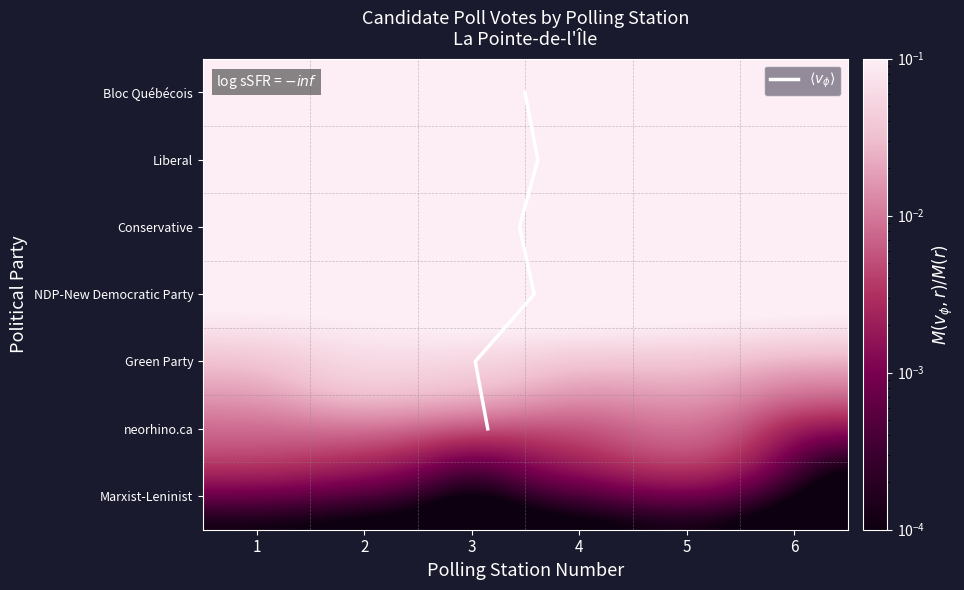

Is the value of Bloc Québécois at 1 greater than the value of neorhino.ca at 4?

Yes